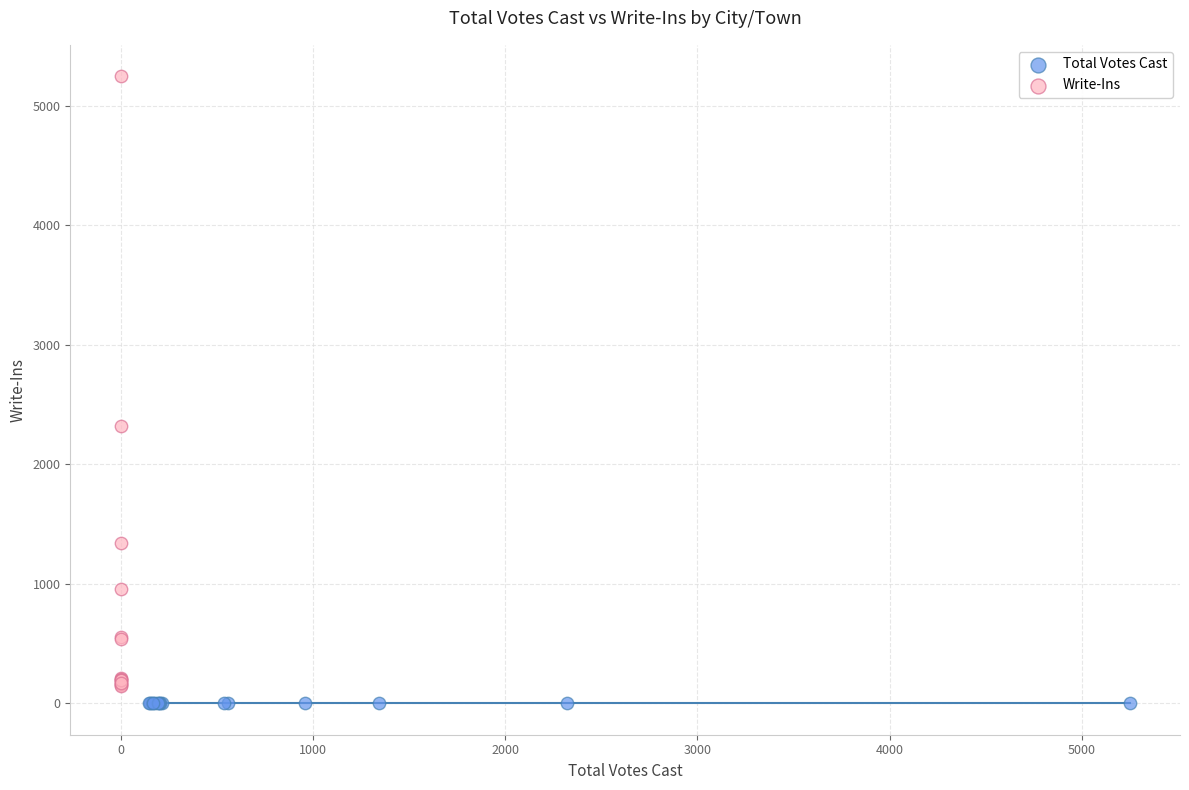

Which series reaches the maximum Y coordinate?

Write-Ins